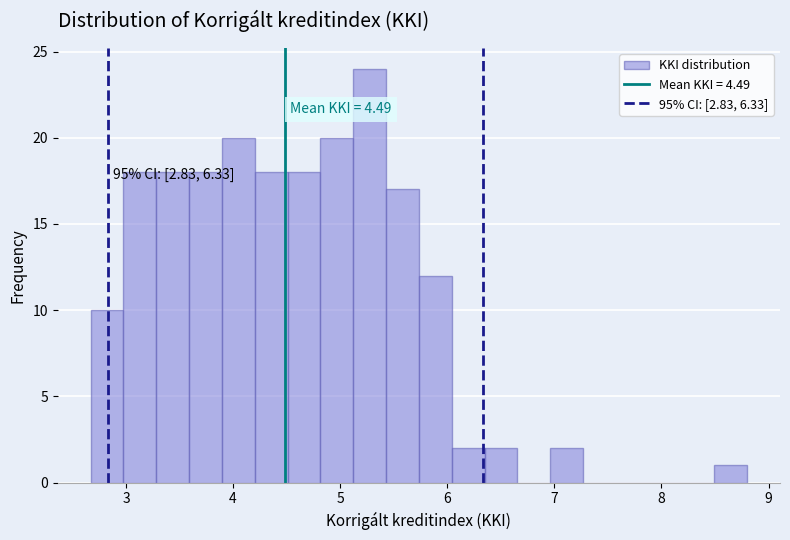

Read against the x-axis, roughly where is the centre of the tallest bar?

5.3